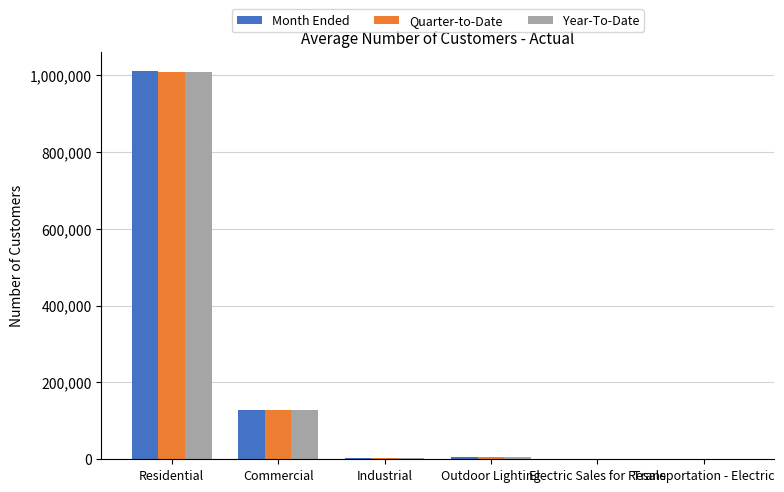

Is the value of Quarter-to-Date at Residential greater than the value of Month Ended at Outdoor Lighting?

Yes